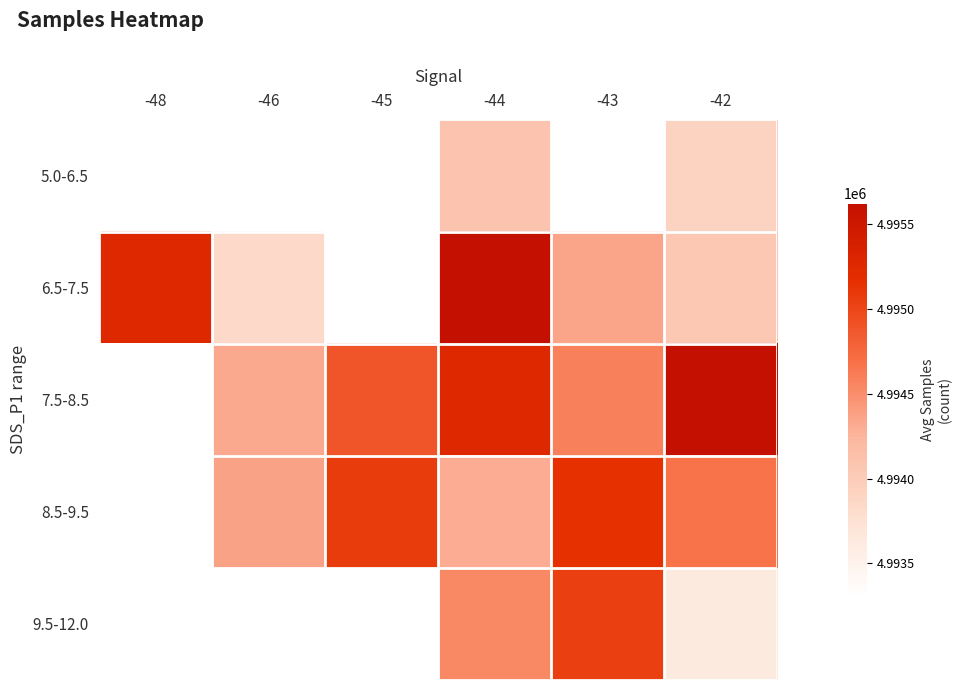

Which category has the lowest value in the 6.5-7.5 series?

-46